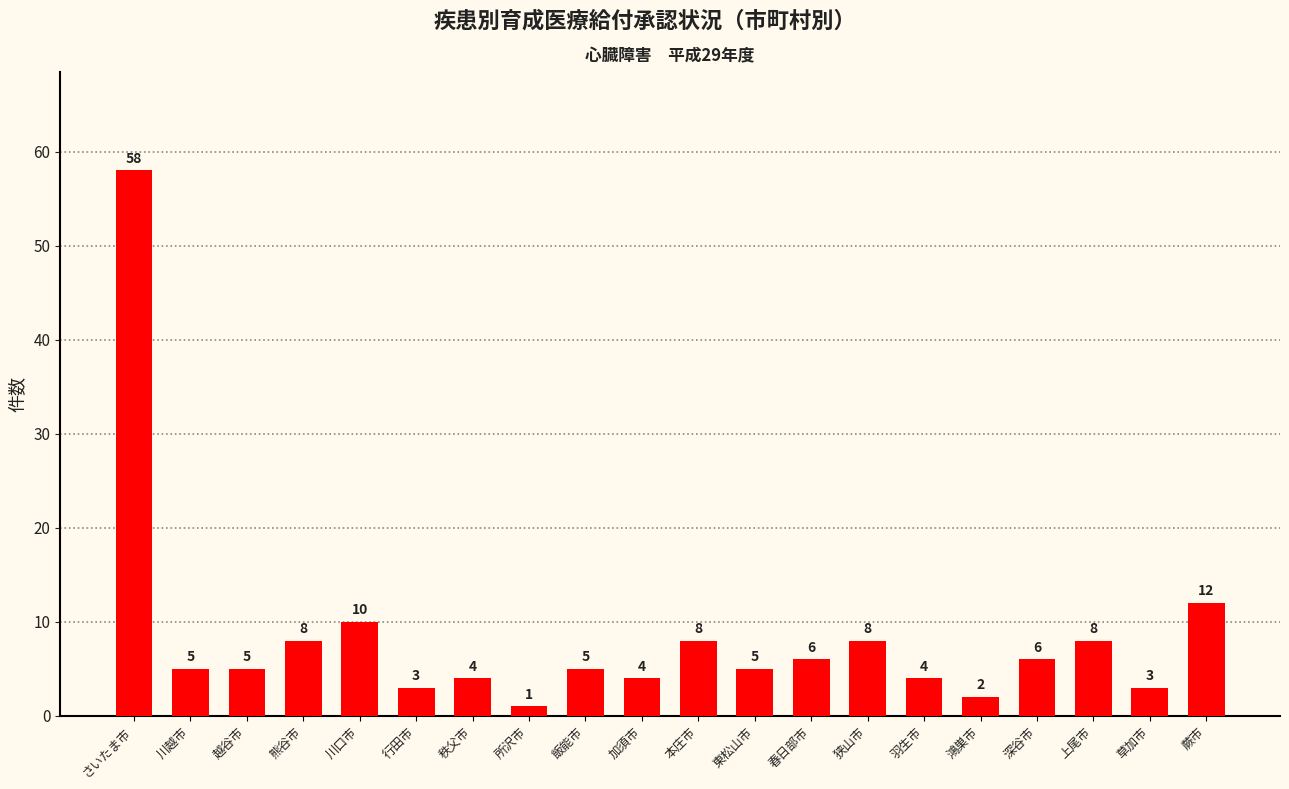

How many data points are less than 5?

7